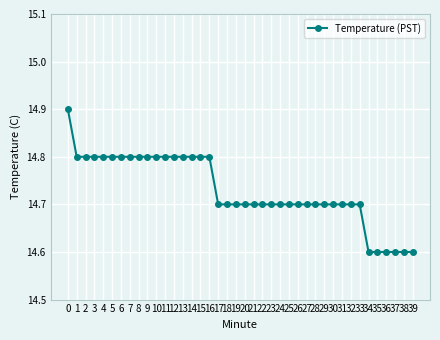

What is the maximum value shown in the chart?

14.9